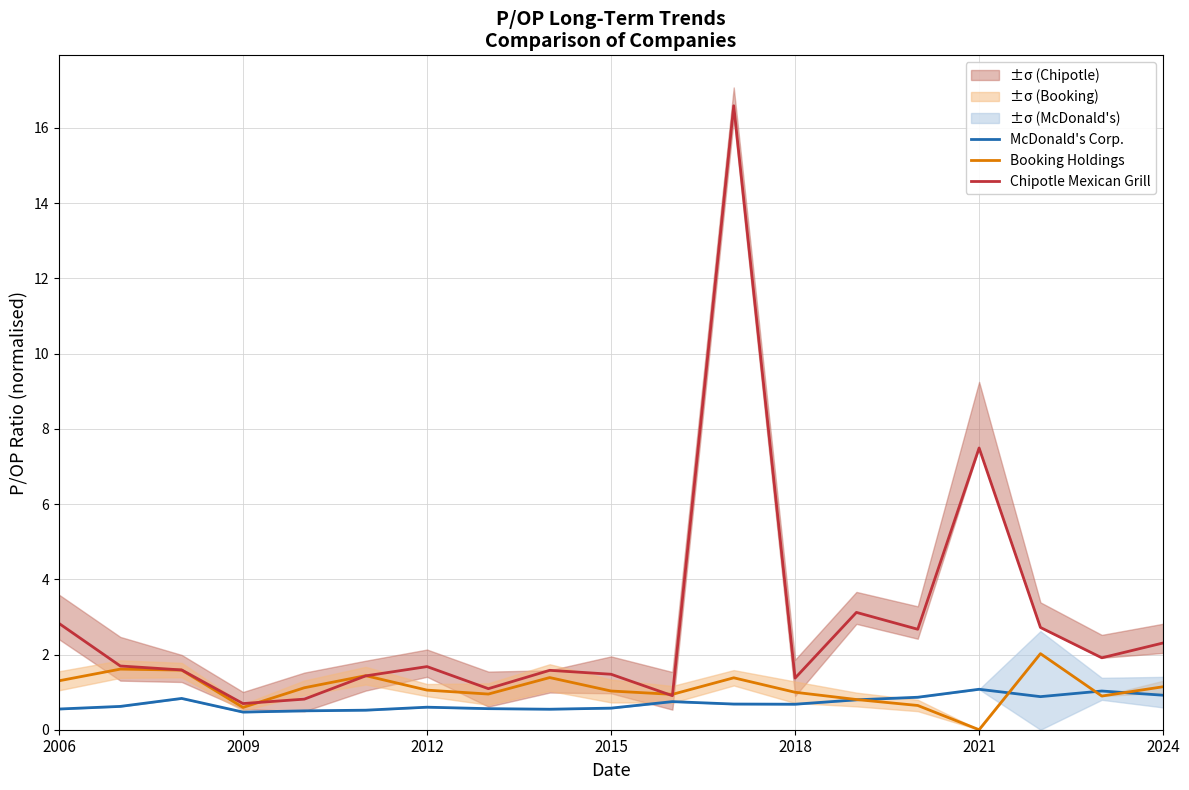

Where do McDonald's Corp. and Booking Holdings first cross each other?

13 and 14